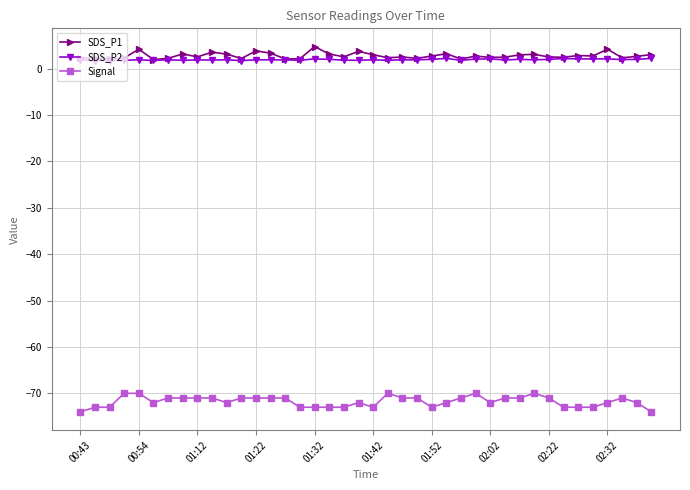

Is this an area chart (filled region under the line)?

No